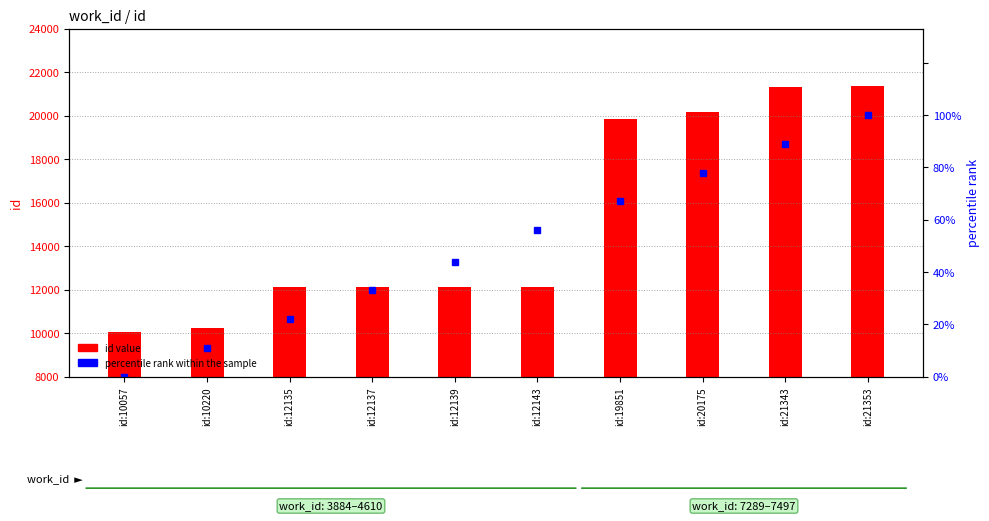

The id value series shows 10057 at id:10057. True or false?

True